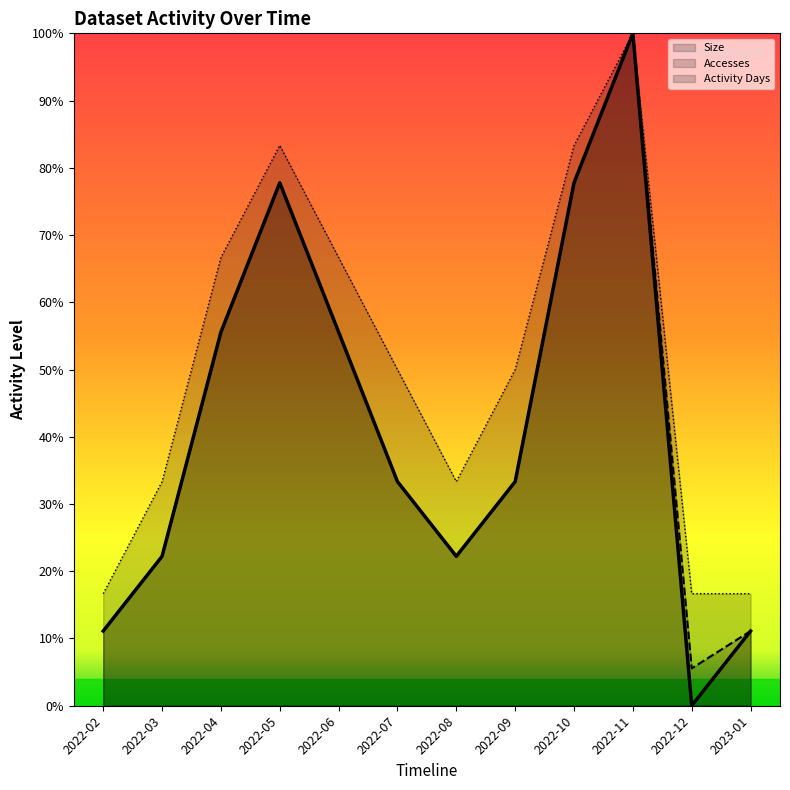

Which series has the widest spread of values?

Size